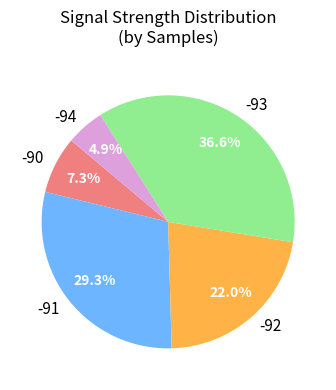

What is the largest slice in the pie chart?

-93